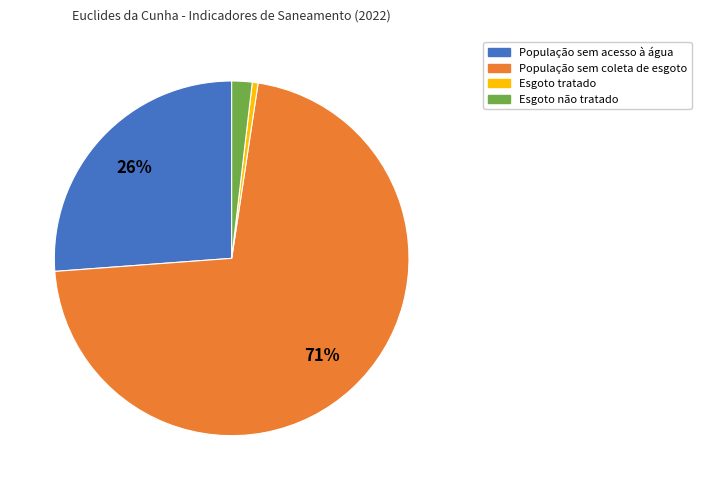

Which has a higher value, Esgoto não tratado or População sem acesso à água?

População sem acesso à água